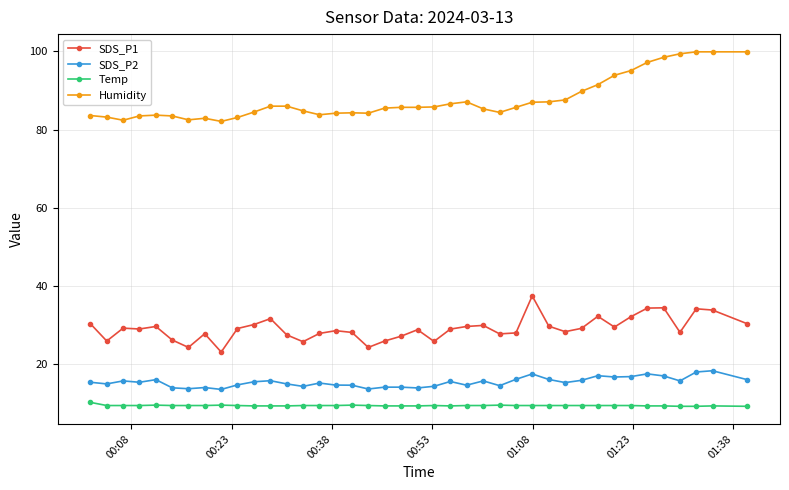

Which series has the largest total across all categories?

Humidity